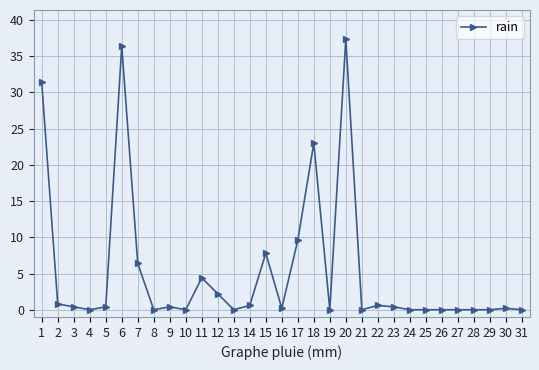

What is the difference between the maximum and minimum values?

37.4